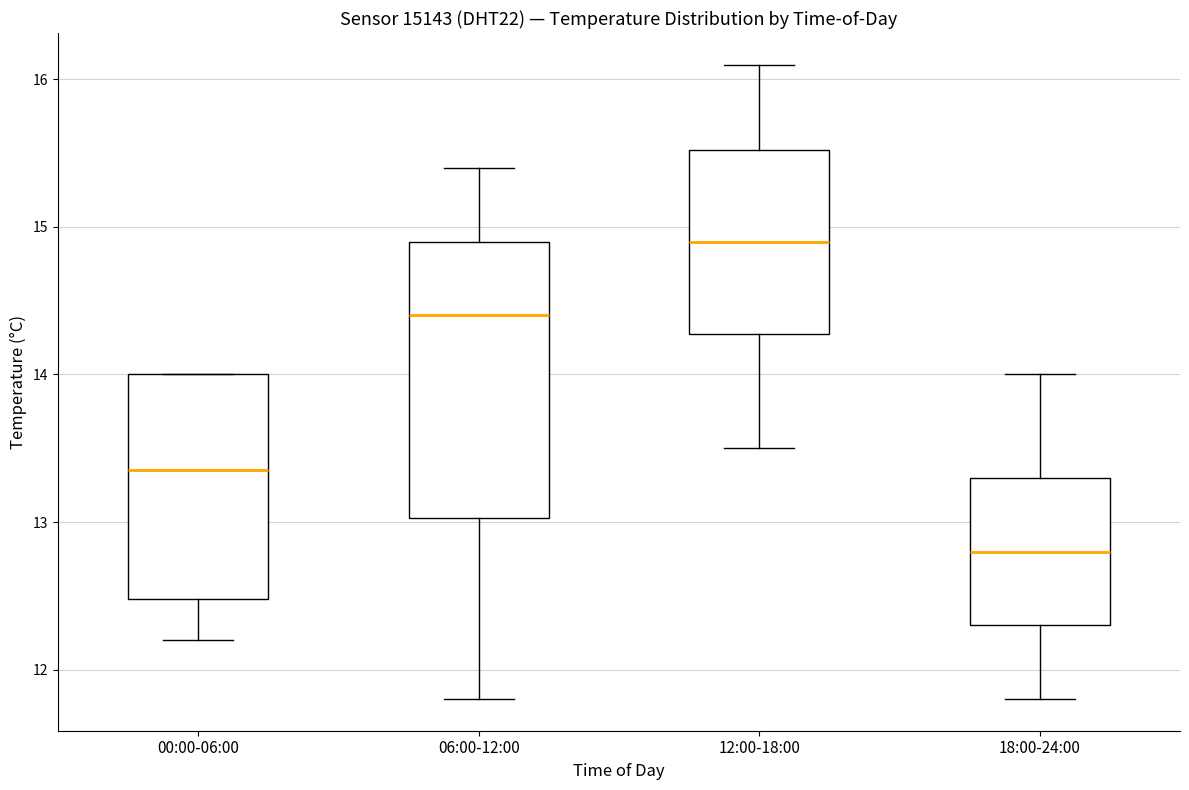

Comparing the boxes themselves (not the whiskers), which one is the tallest?

06:00-12:00